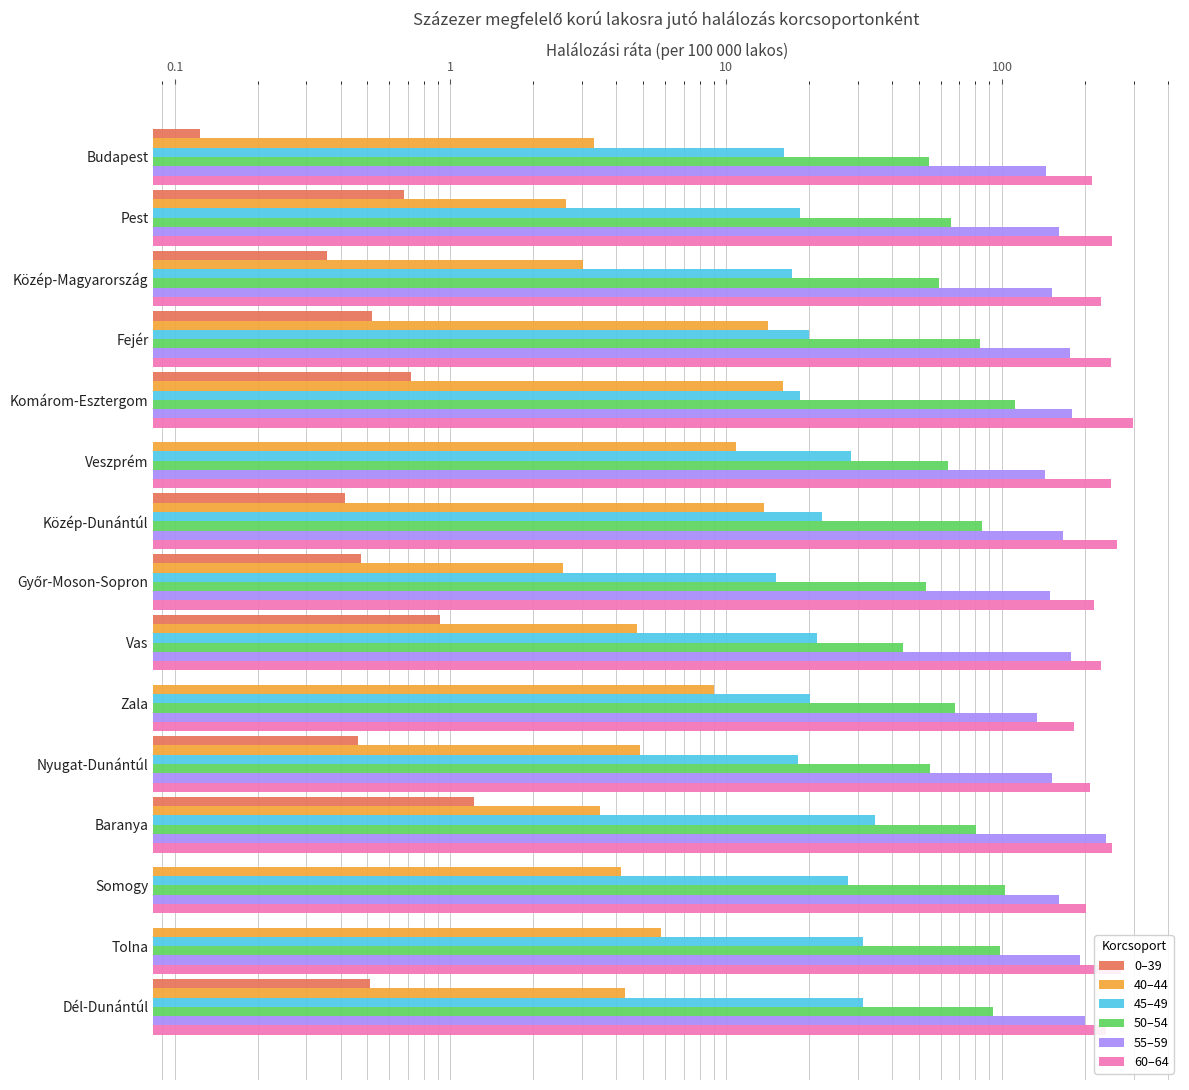

Is it true that 45–49 equals 14.7 at Vas?

False